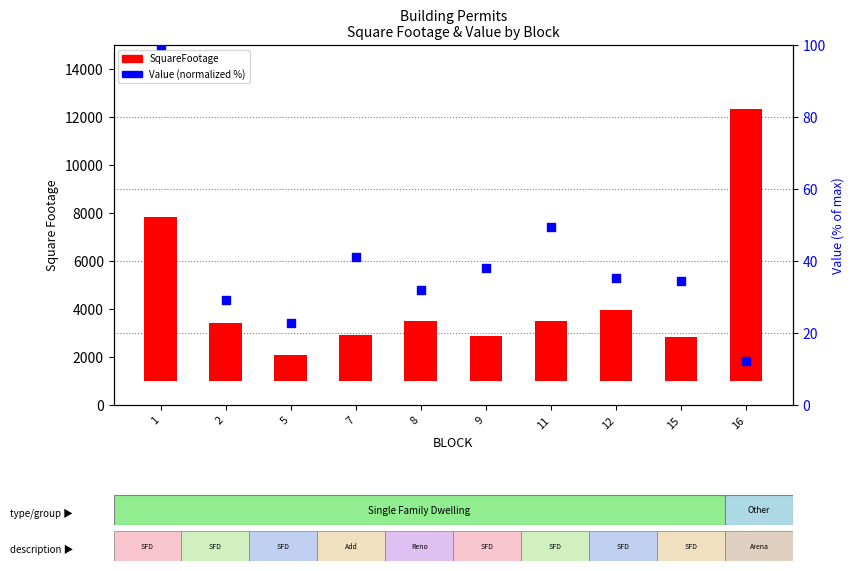

Is the value of SquareFootage at 15 greater than the value of Value (normalized %) at 8?

Yes